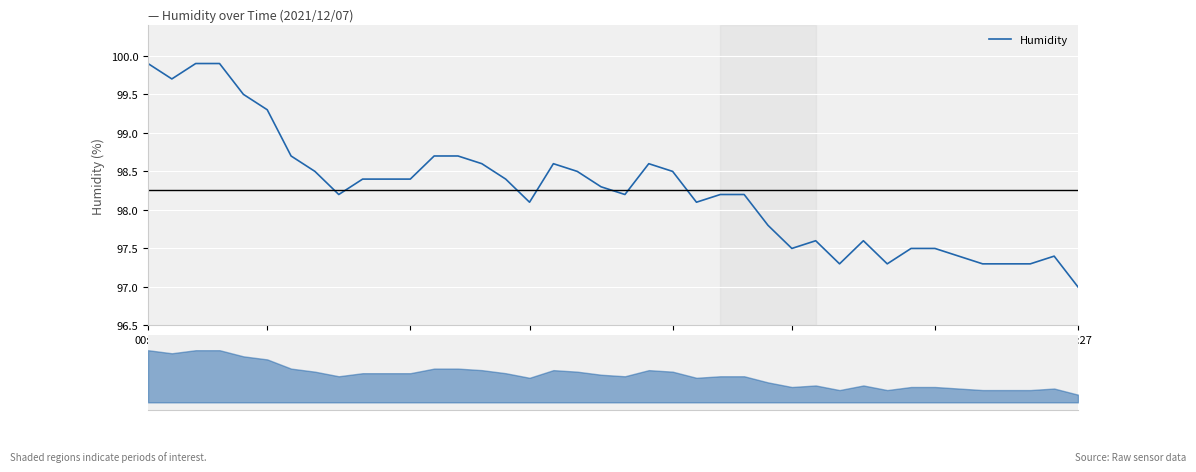

List the labels in order of value, smallest first.

39, 29, 31, 35, 36, 37, 34, 38, 27, 32, 33, 28, 30, 26, 16, 23, 8, 20, 24, 25, 19, 9, 10, 11, 15, 02:27, 18, 22, 14, 17, 21, 02:12, 12, 13, 01:30, 01:00, 00:14, 00:02, 00:29, 00:45